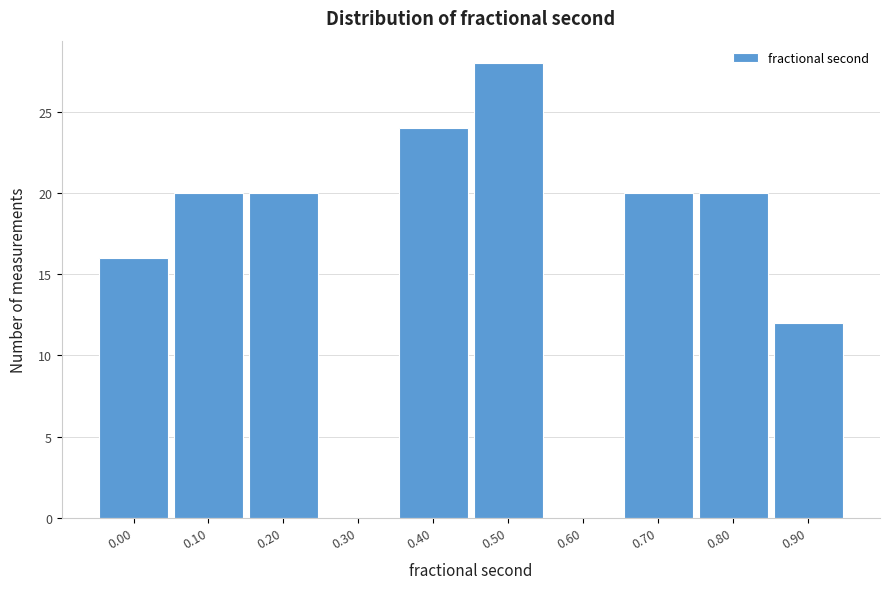

Reading left to right, what are all the values shown in this chart?

0.00=16	0.10=20	0.20=20	0.30=0	0.40=24	0.50=28	0.60=0	0.70=20	0.80=20	0.90=12